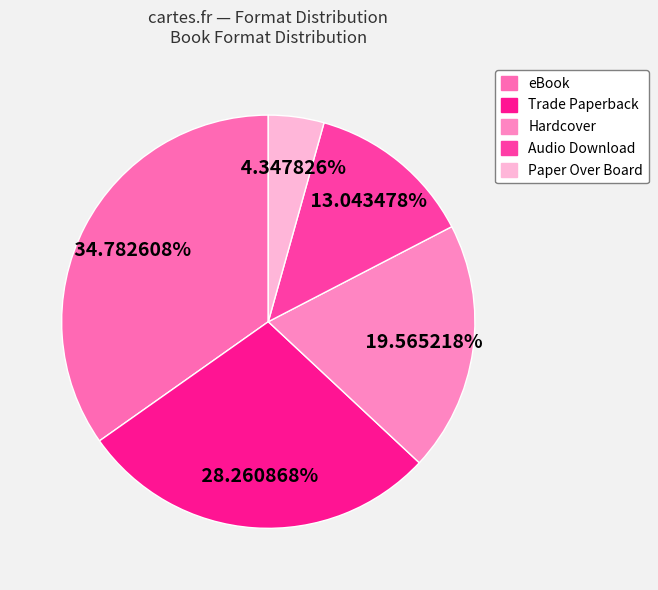

Does Trade Paperback represent more than half of the total?

No